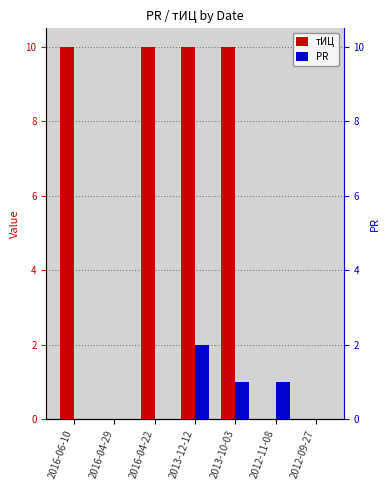

Which category has the highest value across all series?

2016-06-10